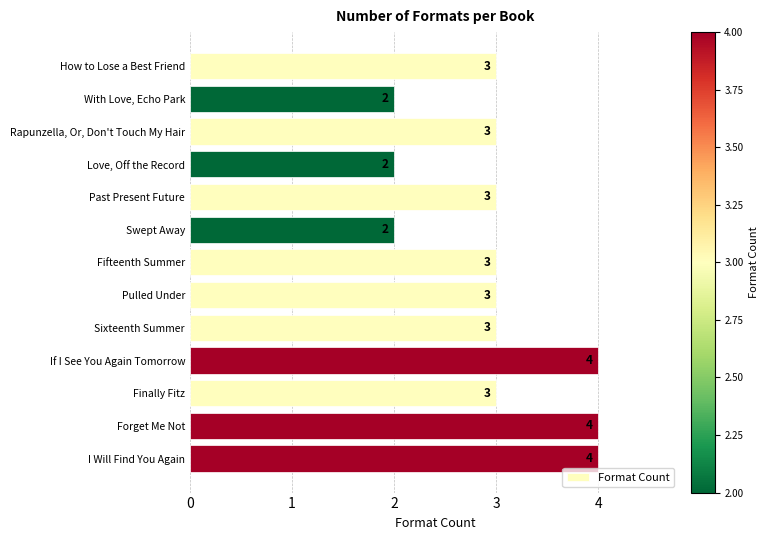

Does the chart contain any negative values?

No